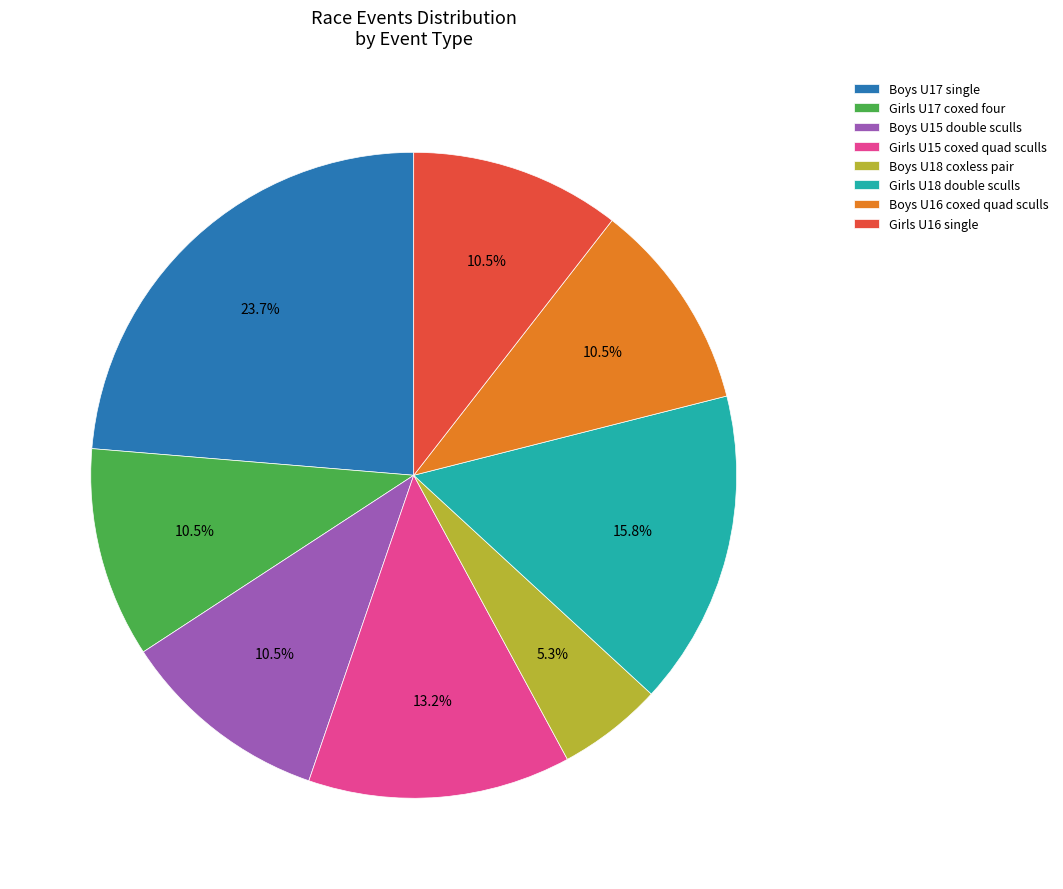

Does Boys U15 double sculls represent more than half of the total?

No